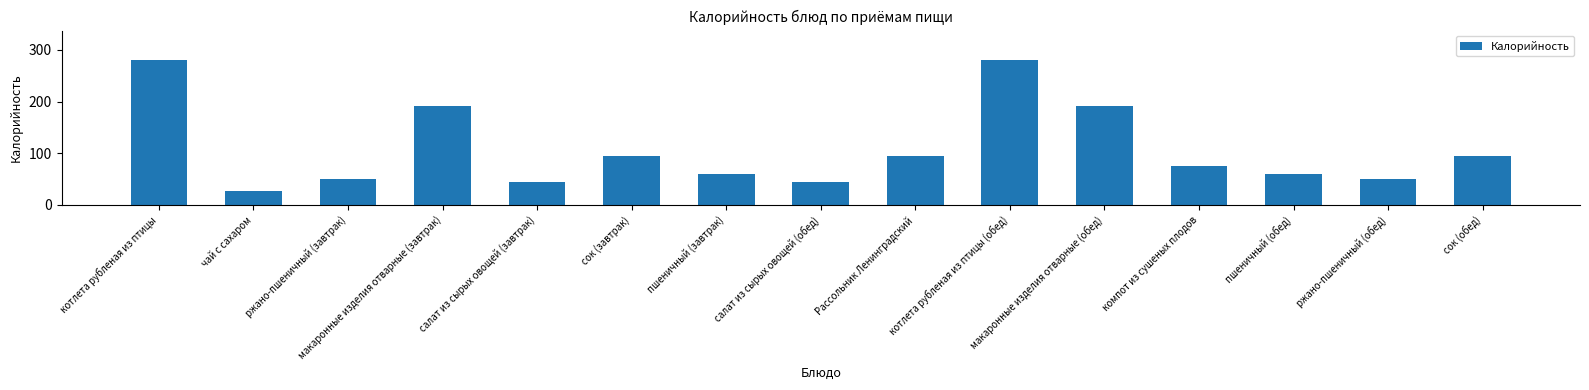

What is the change in value from чай с сахаром to котлета рубленая из птицы (обед)?

+254.2